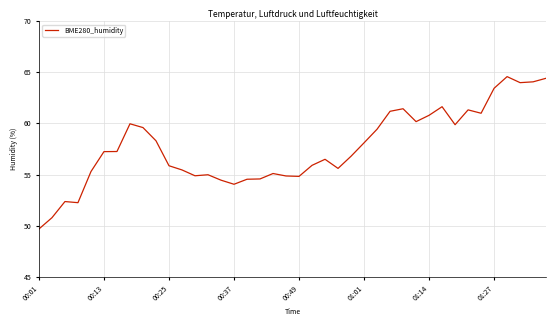

What is the maximum value shown in the chart?

64.6